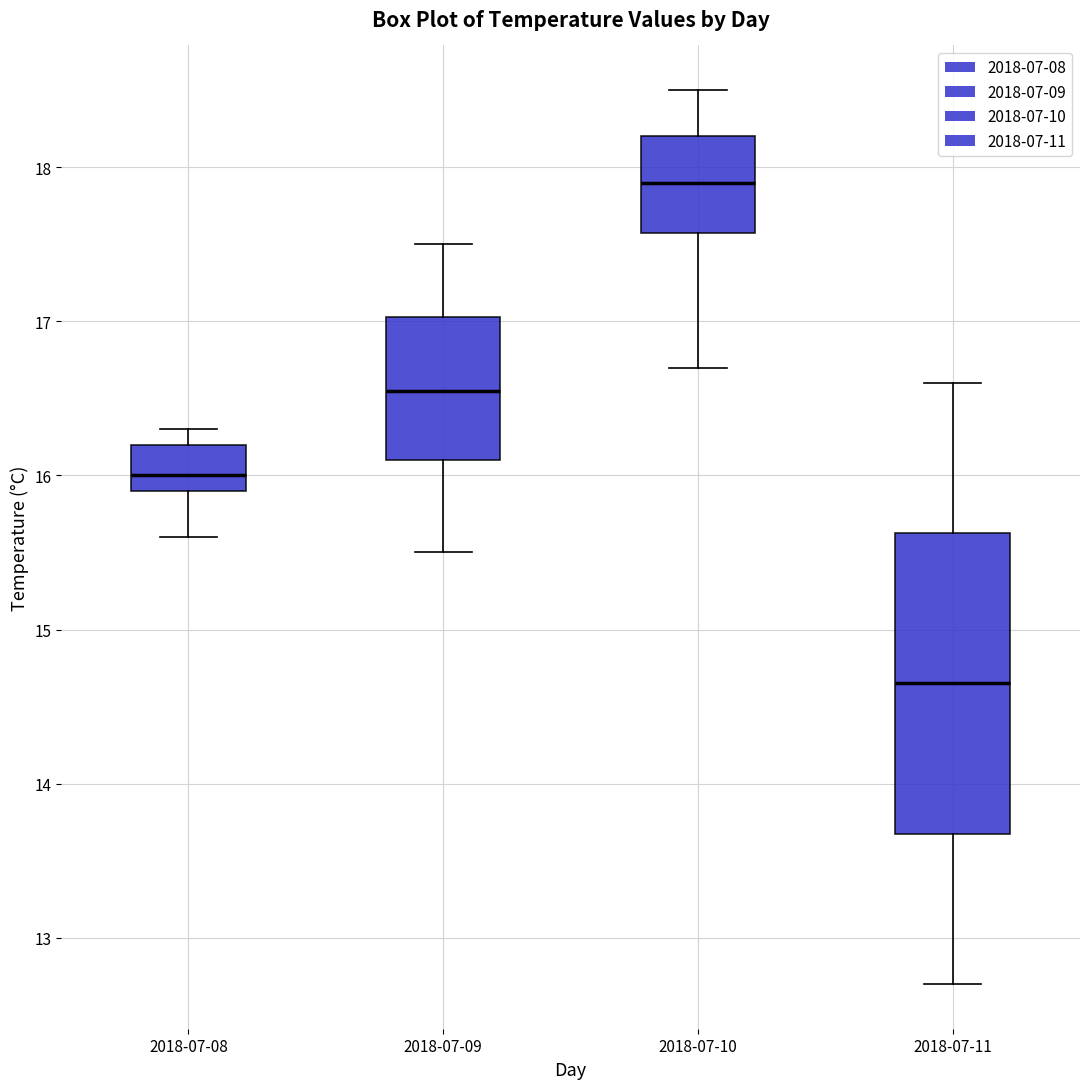

Which box's median line is the lowest?

2018-07-11